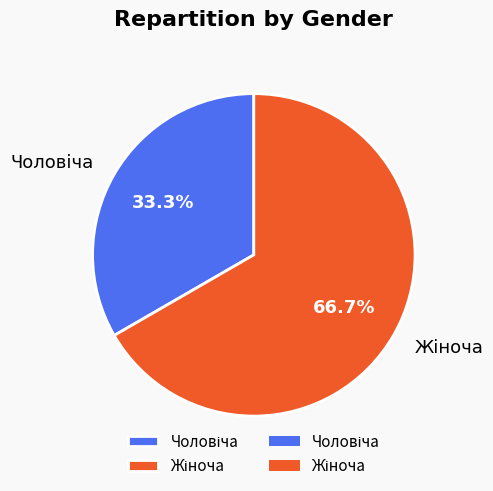

Is there any slice that represents more than half of the pie?

Yes